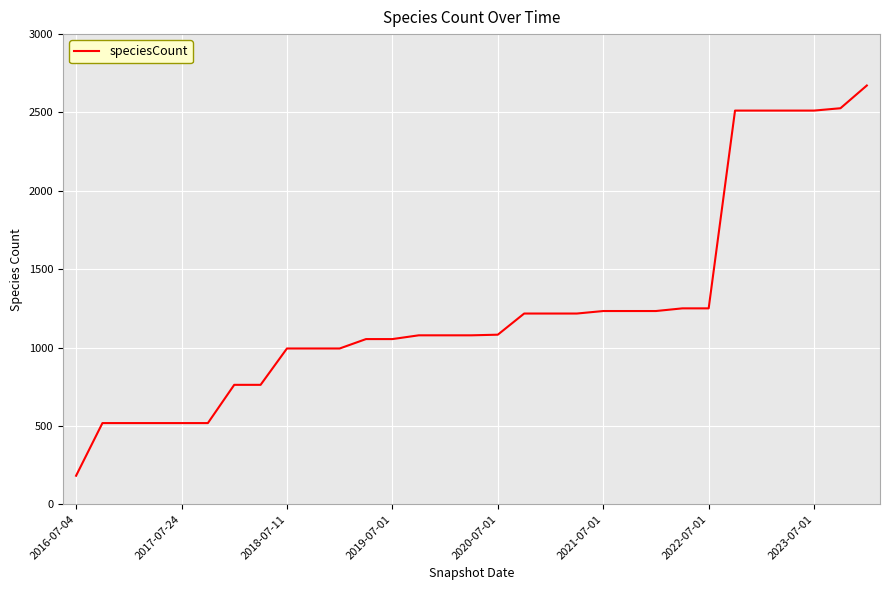

What is the minimum value shown in the chart?

182